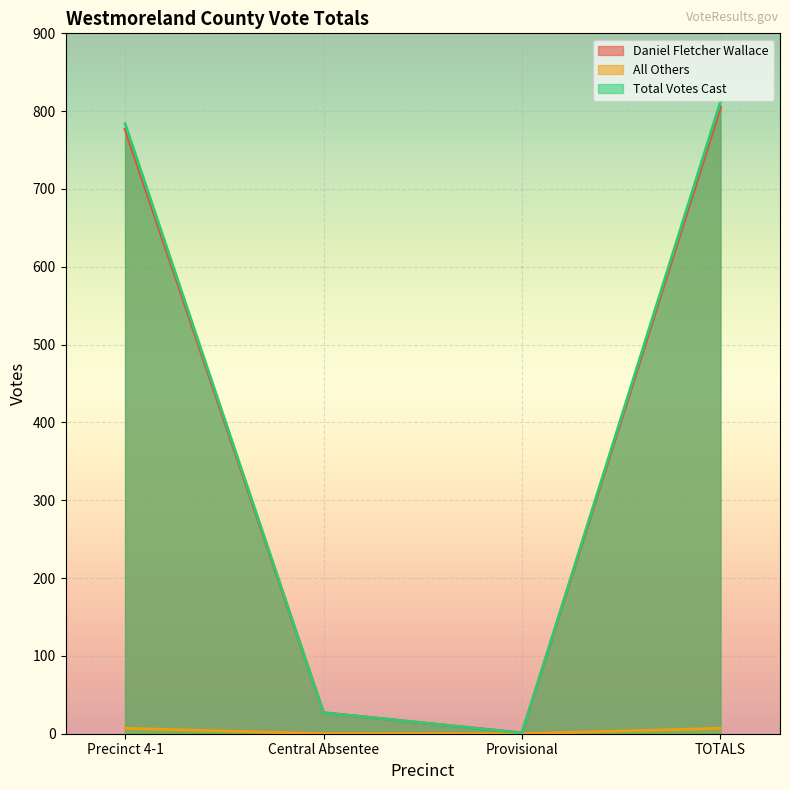

True or false: All Others and Total Votes Cast cross at least once.

False